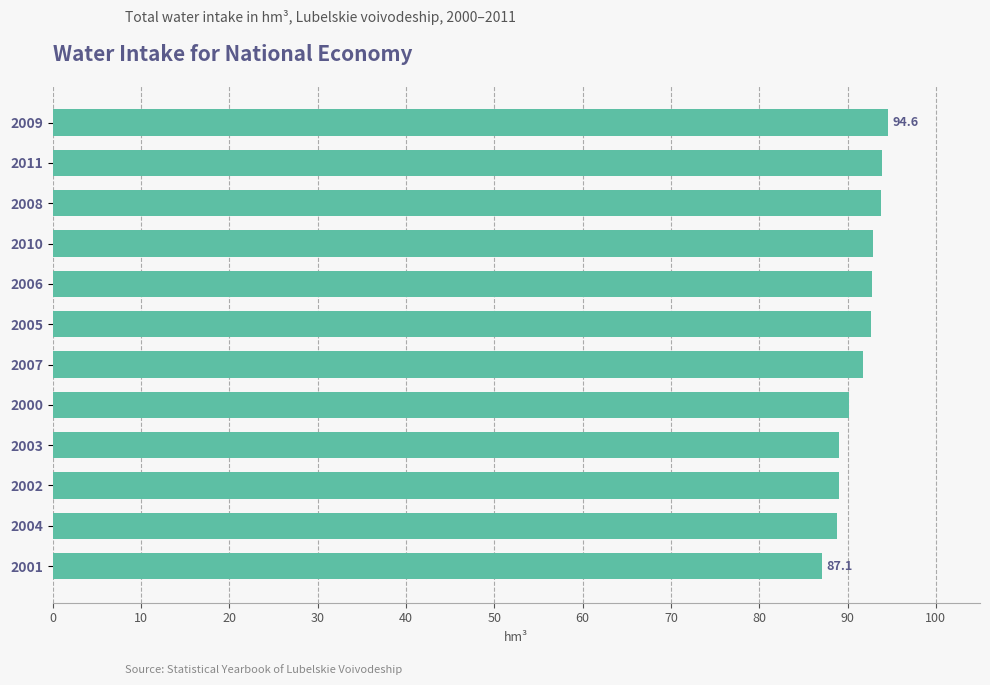

What is the change in value from 2011 to 2000?

-3.7